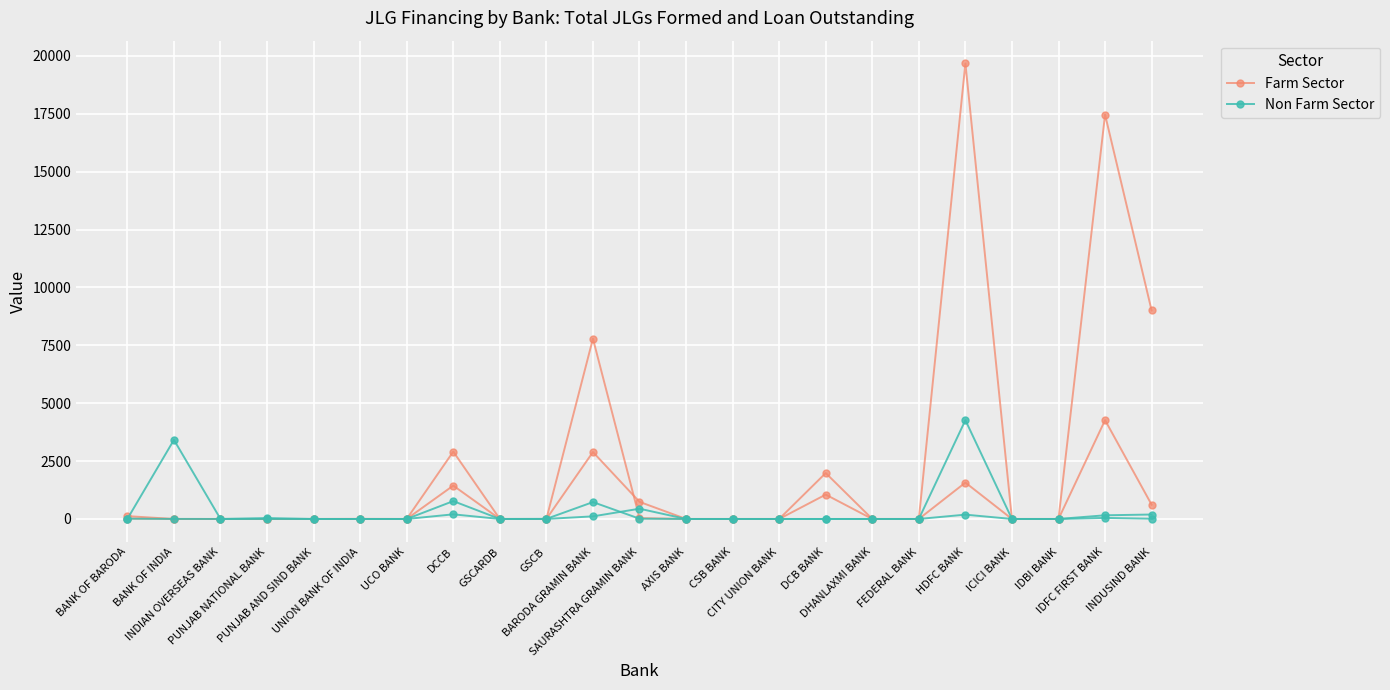

Is it true that Farm Sector equals 12380.4 at AXIS BANK?

False